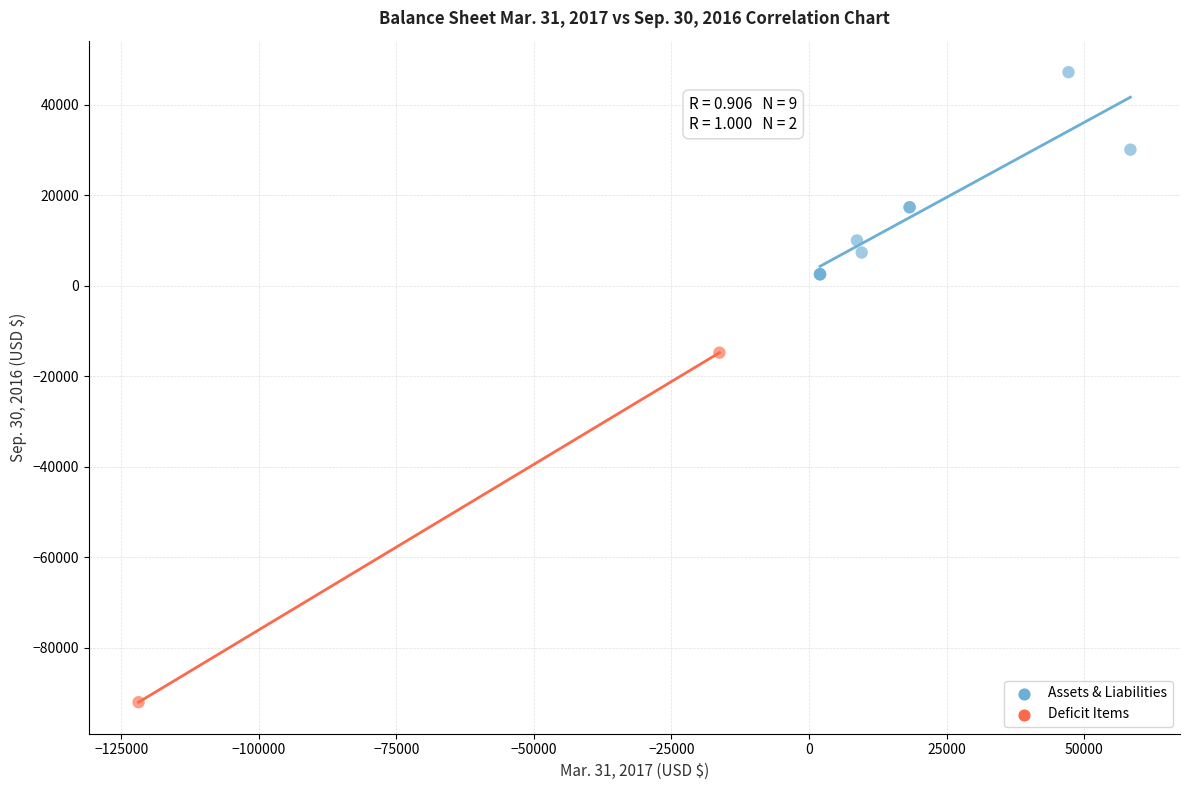

Which series contains the lowest Y value?

Deficit Items